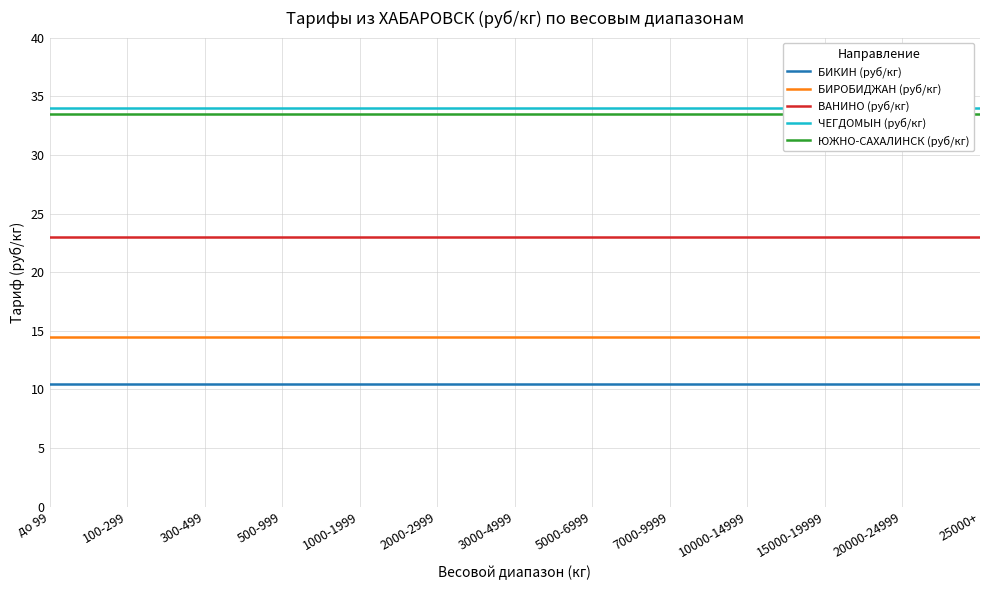

Is the value of БИРОБИДЖАН (руб/кг) at 3000-4999 greater than the value of БИКИН (руб/кг) at 15000-19999?

Yes